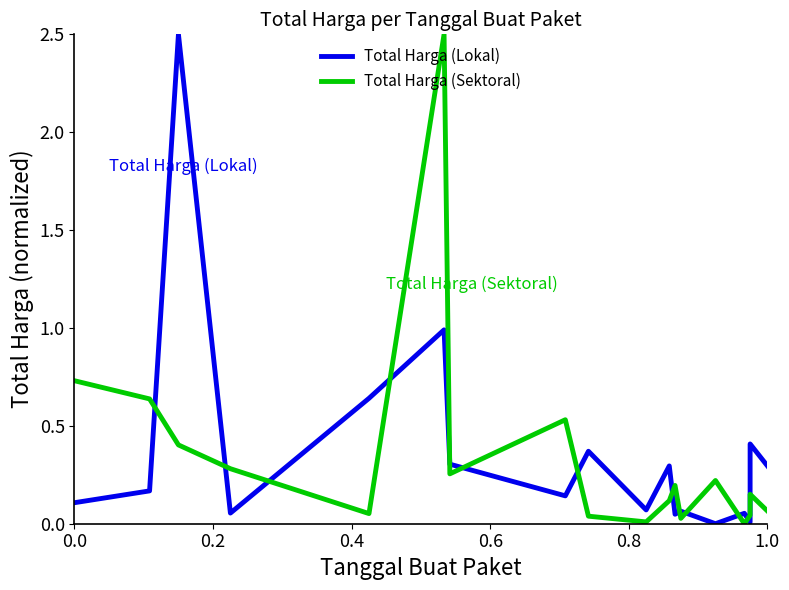

How many interior local valleys does the Total Harga (Lokal) series have?

6